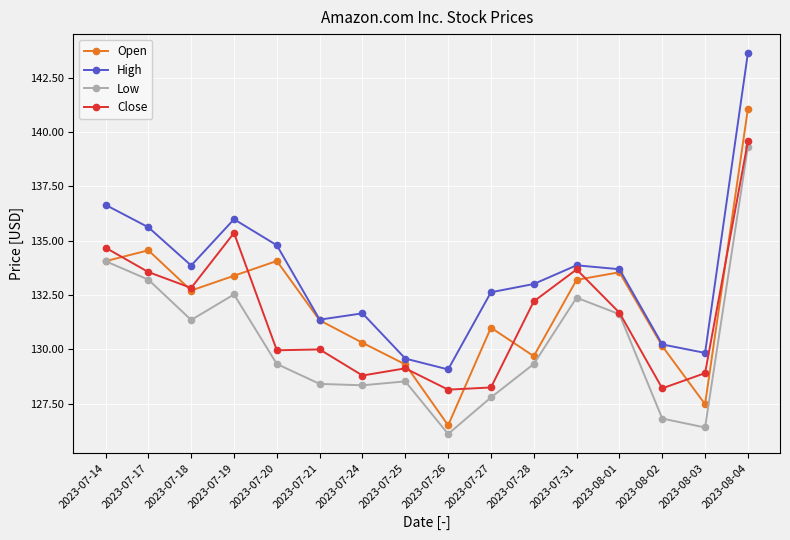

Between 2023-07-25 and 2023-07-31, which series saw the biggest shift?

Close